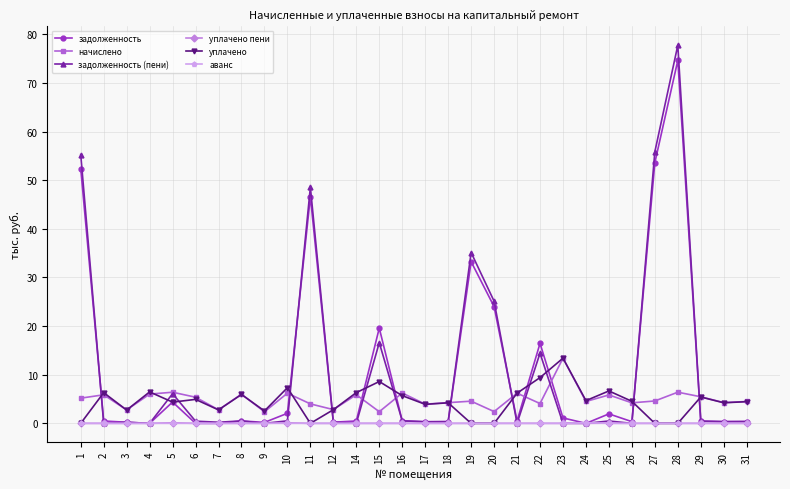

At how many categories does at least one series exceed 29?

5